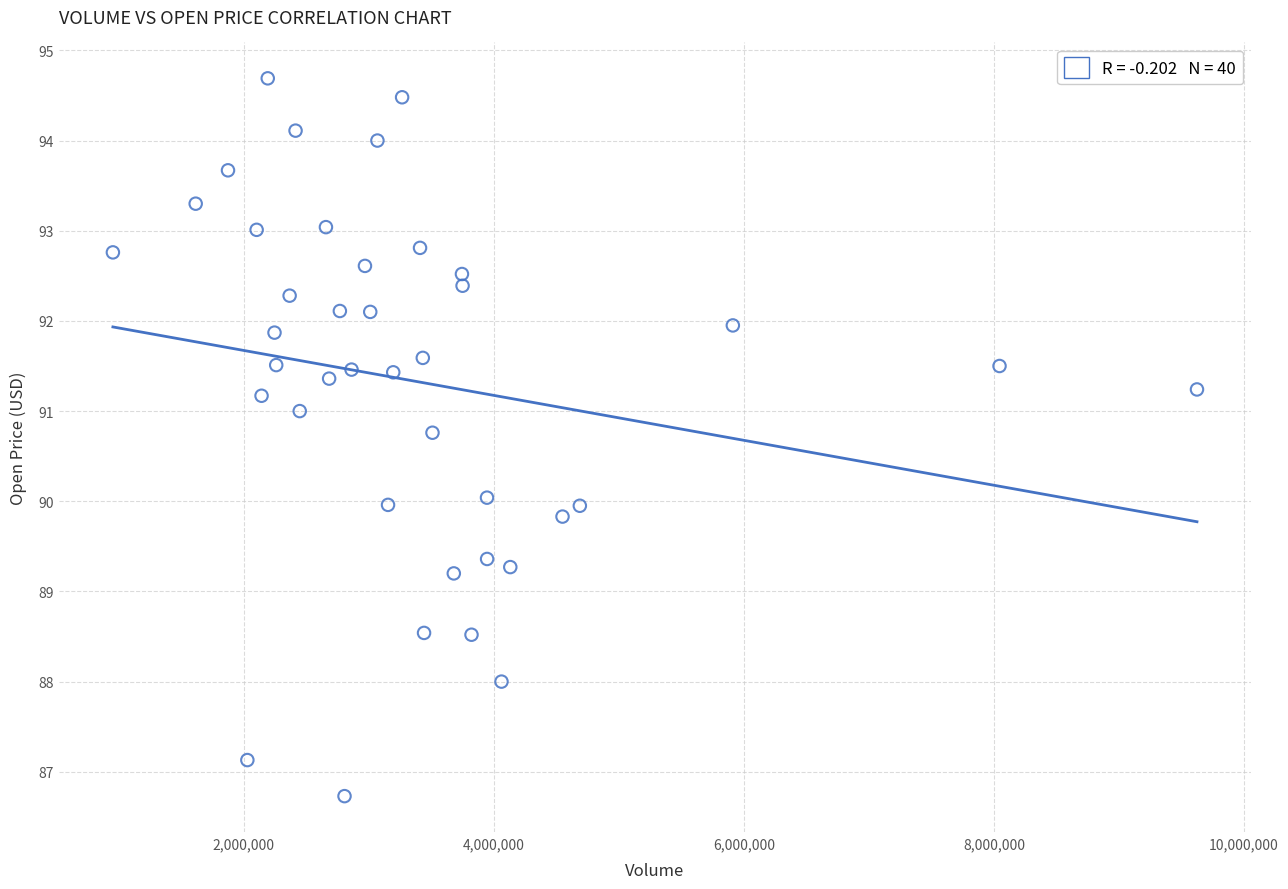

What is the range of Y values (max minus min)?

8.0